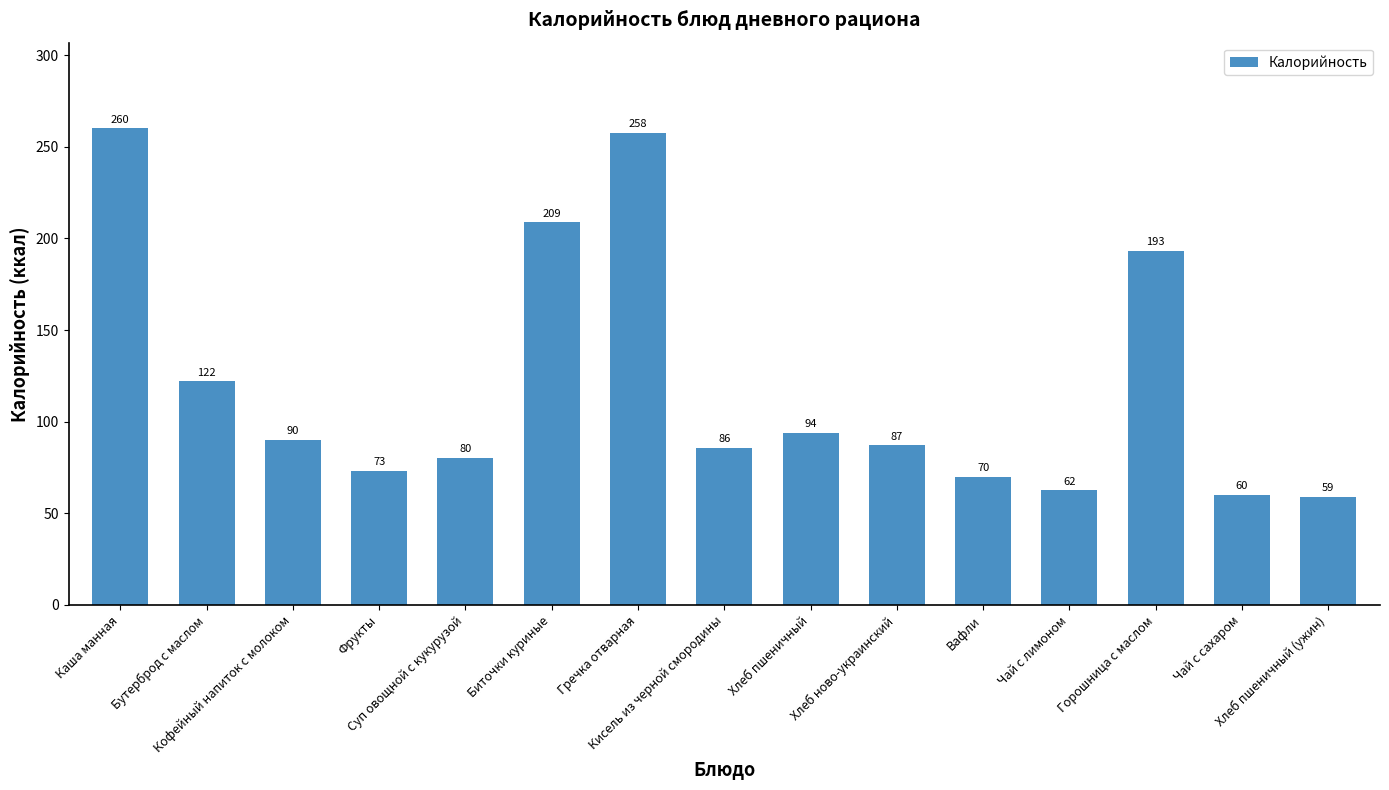

List the labels in order of value, smallest first.

Хлеб пшеничный (ужин), Чай с сахаром, Чай с лимоном, Вафли, Фрукты, Суп овощной с кукурузой, Кисель из черной смородины, Хлеб ново-украинский, Кофейный напиток с молоком, Хлеб пшеничный, Бутерброд с маслом, Горошница с маслом, Биточки куриные, Гречка отварная, Каша манная